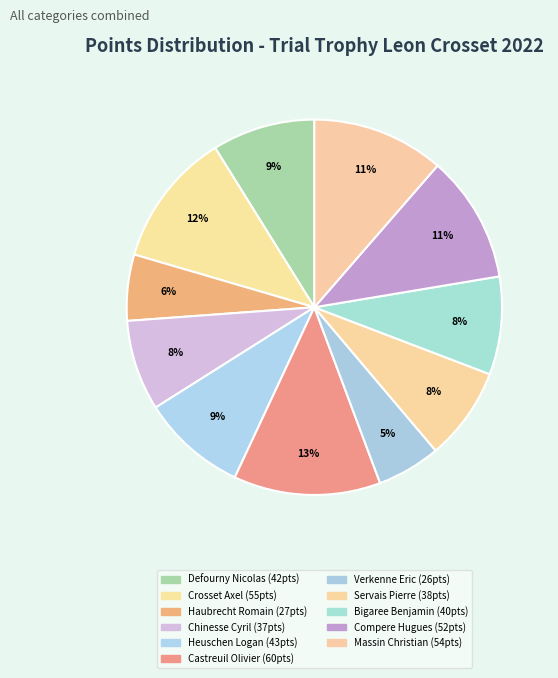

What percentage is the Massin Christian slice, to the nearest percent?

11%